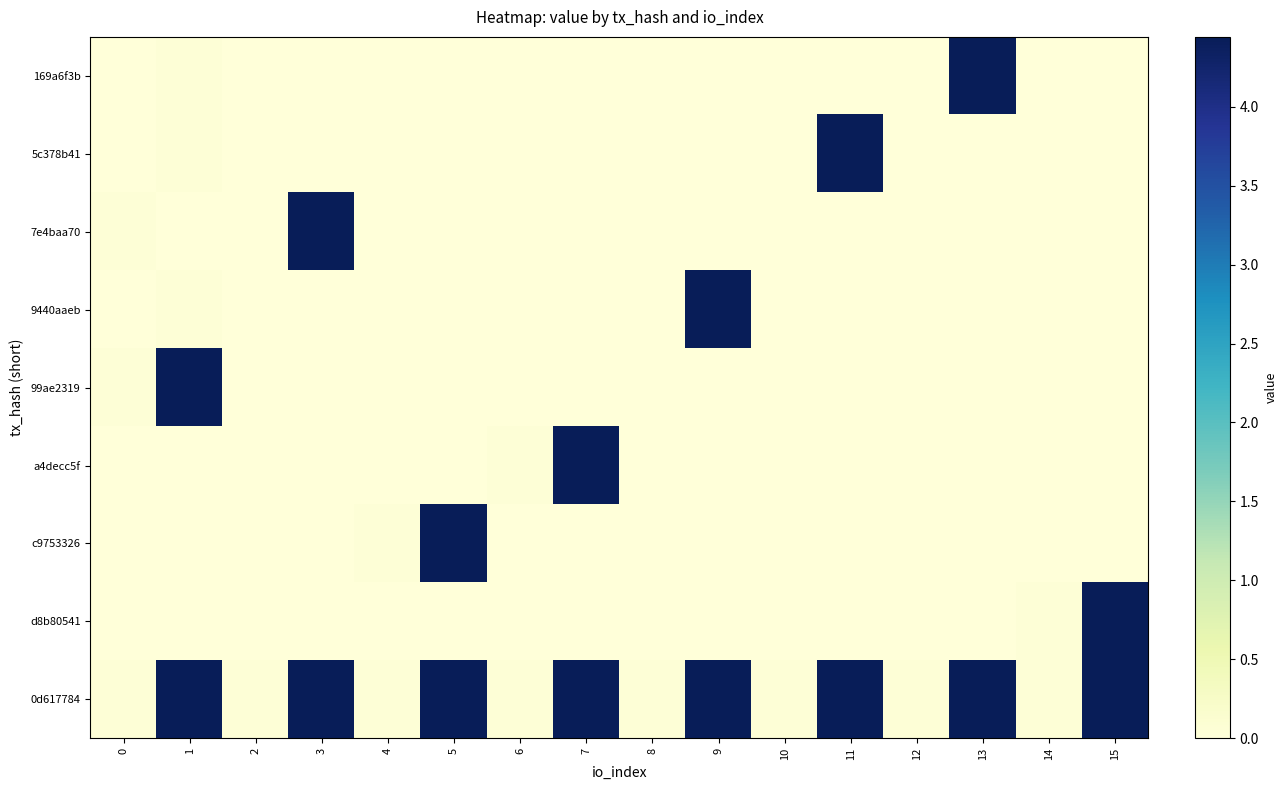

What is the maximum value shown in the chart?

4.4